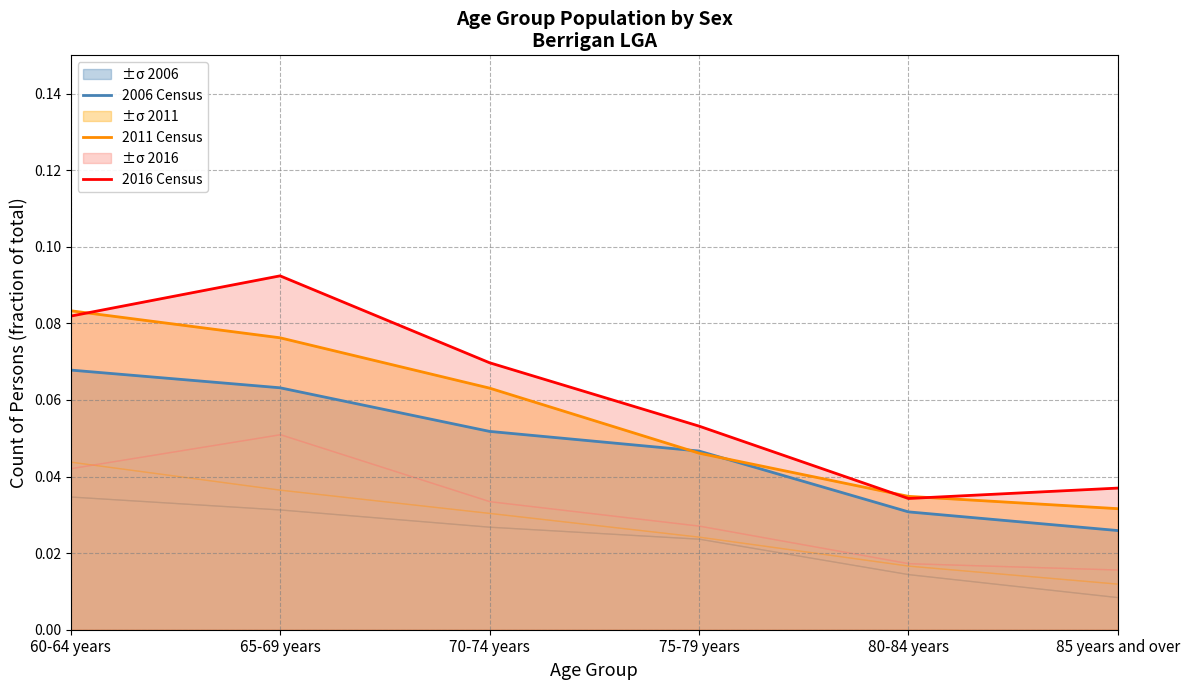

How many lines are shown in the chart?

3